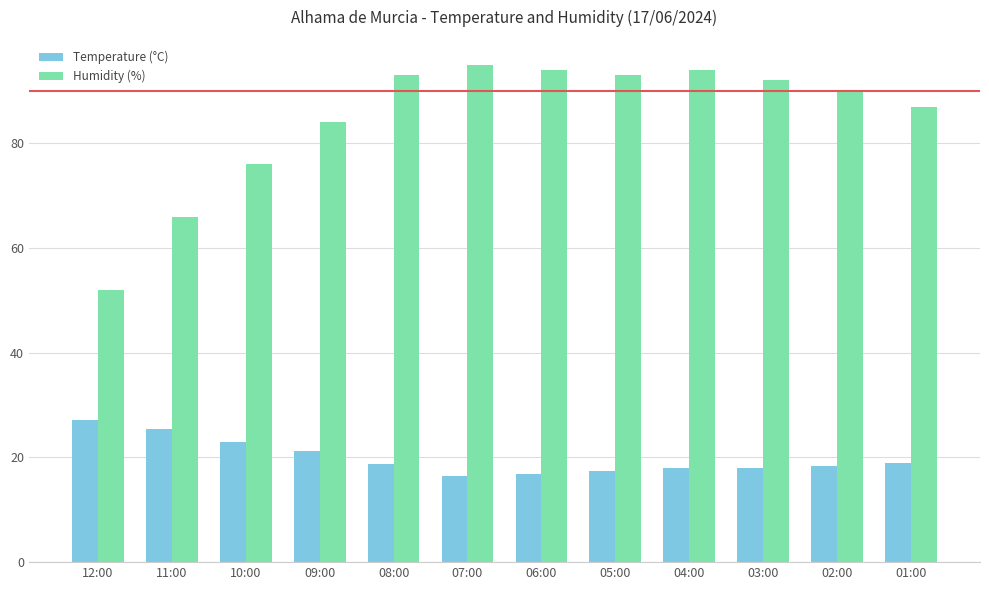

What is the label of the 8th bar from the left?

05:00